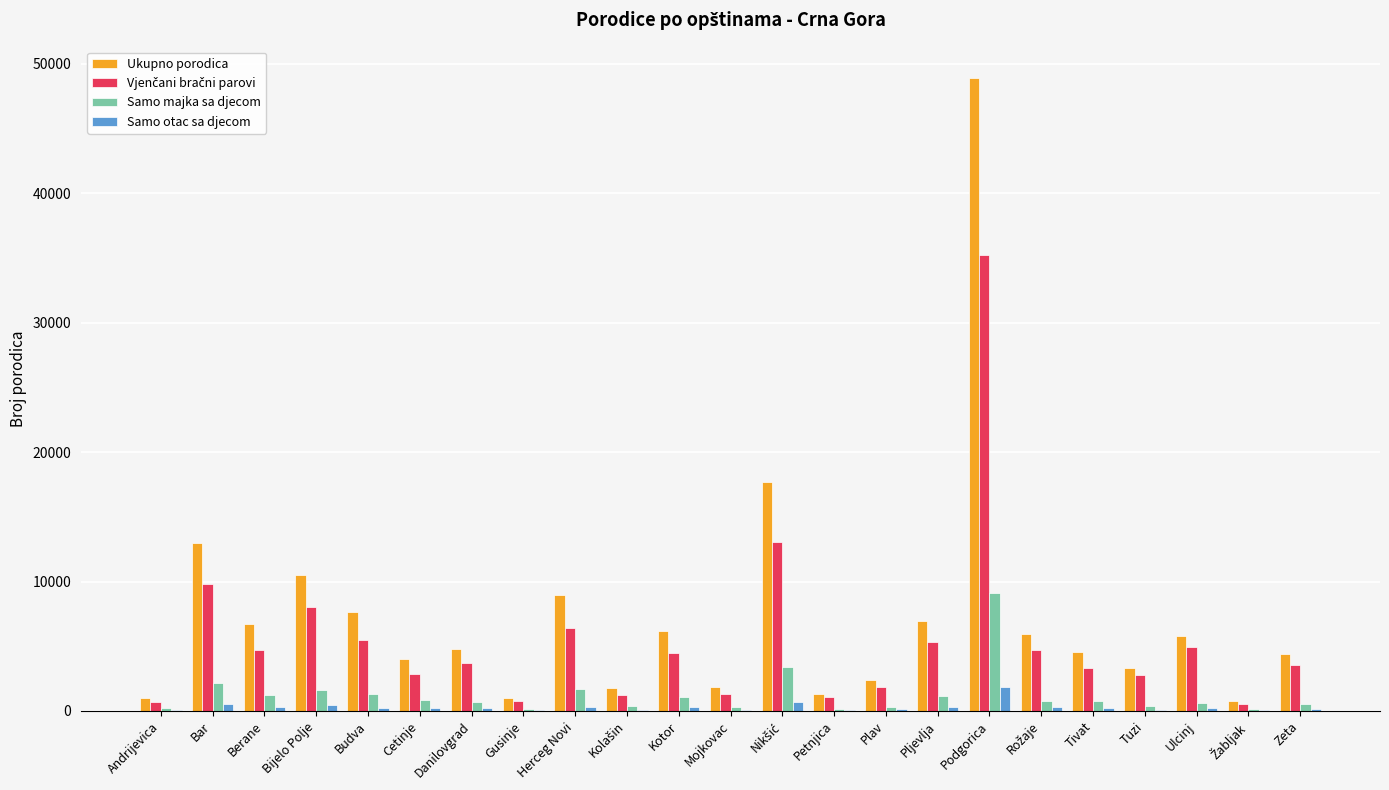

Are the bars horizontal?

No